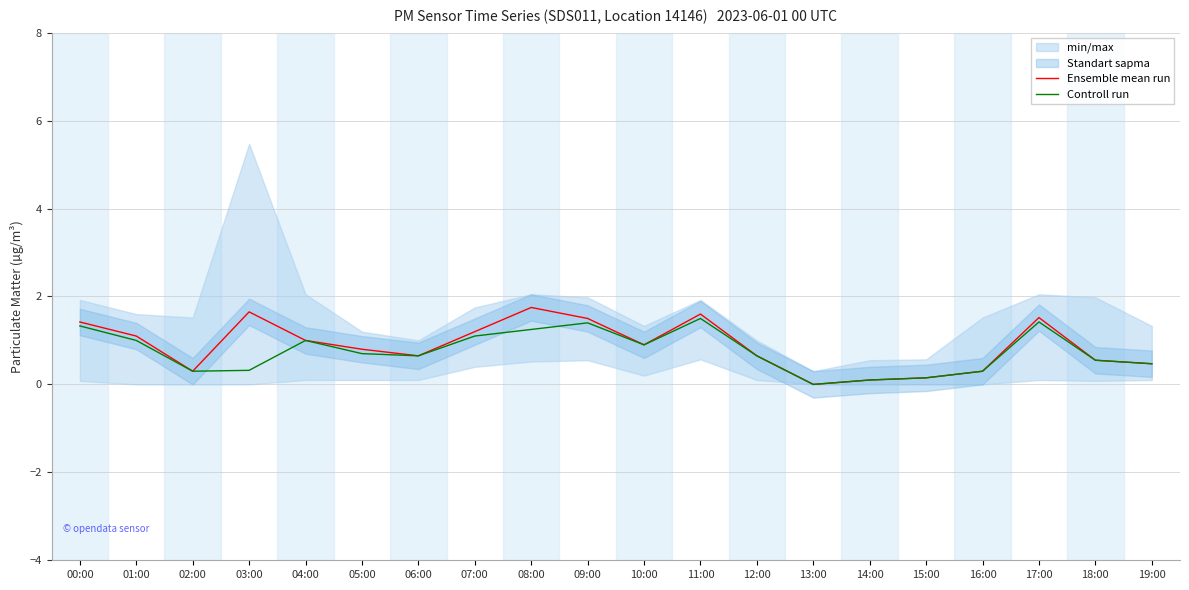

Reading left to right, what are all the values shown in this chart?

Ensemble mean run: 1.4	1.1	0.3	1.6	1.0	0.8	0.7	1.2	1.8	1.5	0.9	1.6	0.7	0.0	0.1	0.1	0.3	1.5	0.6	0.5
Controll run: 1.3	1.0	0.3	0.3	1.0	0.7	0.7	1.1	1.2	1.4	0.9	1.5	0.7	0.0	0.1	0.1	0.3	1.4	0.6	0.5